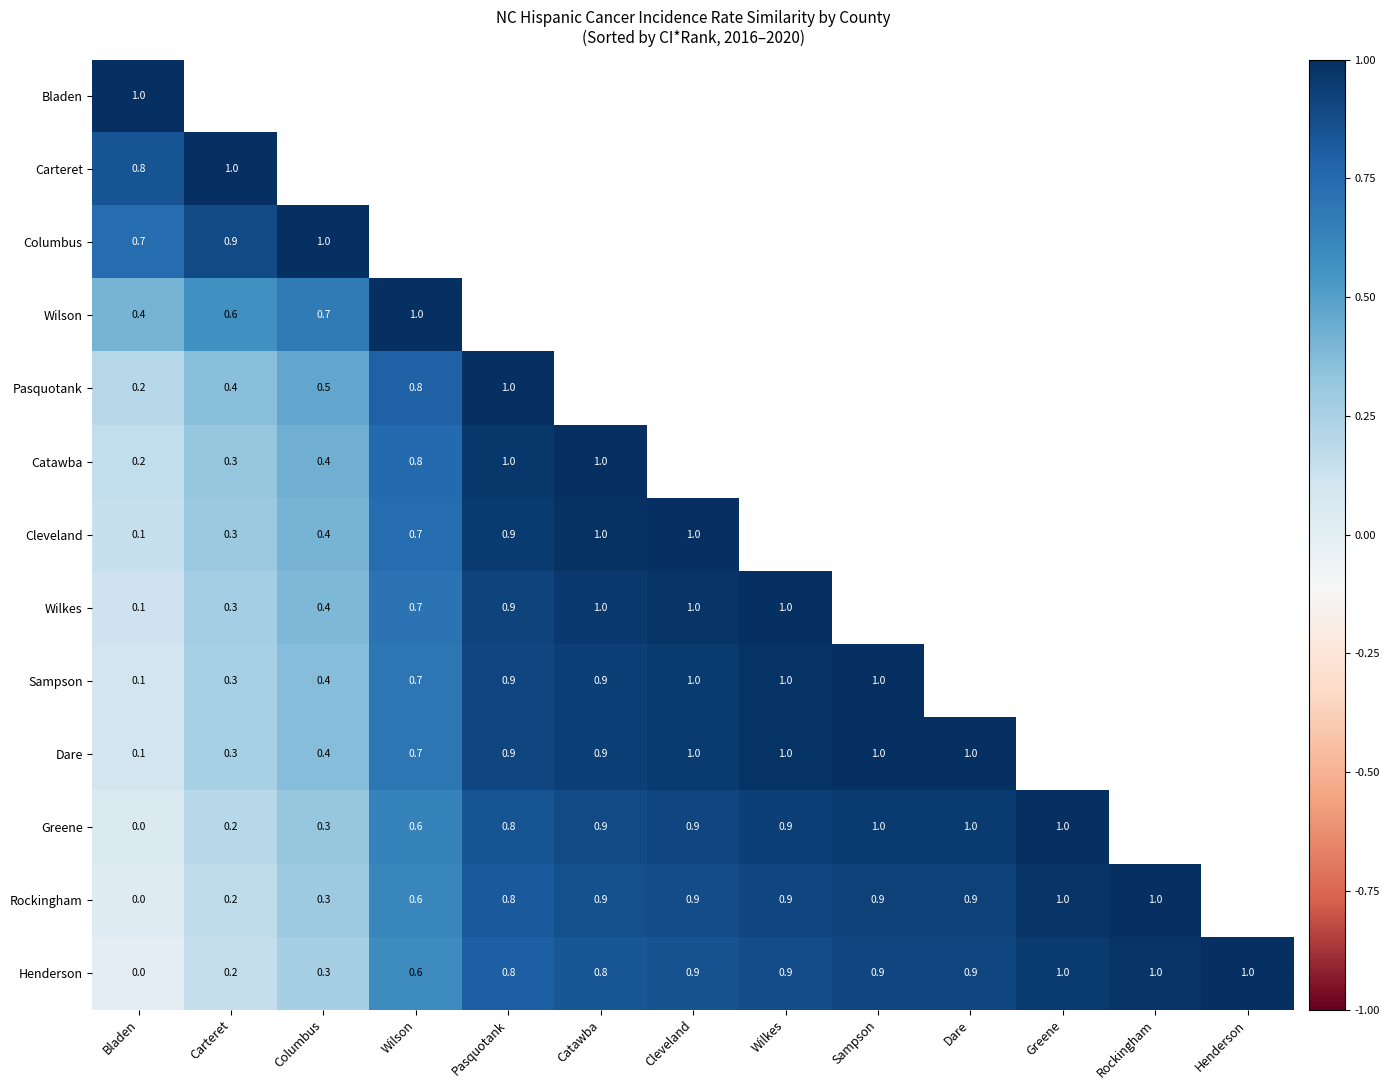

Is it true that Rockingham equals 1.5 at Wilkes?

False